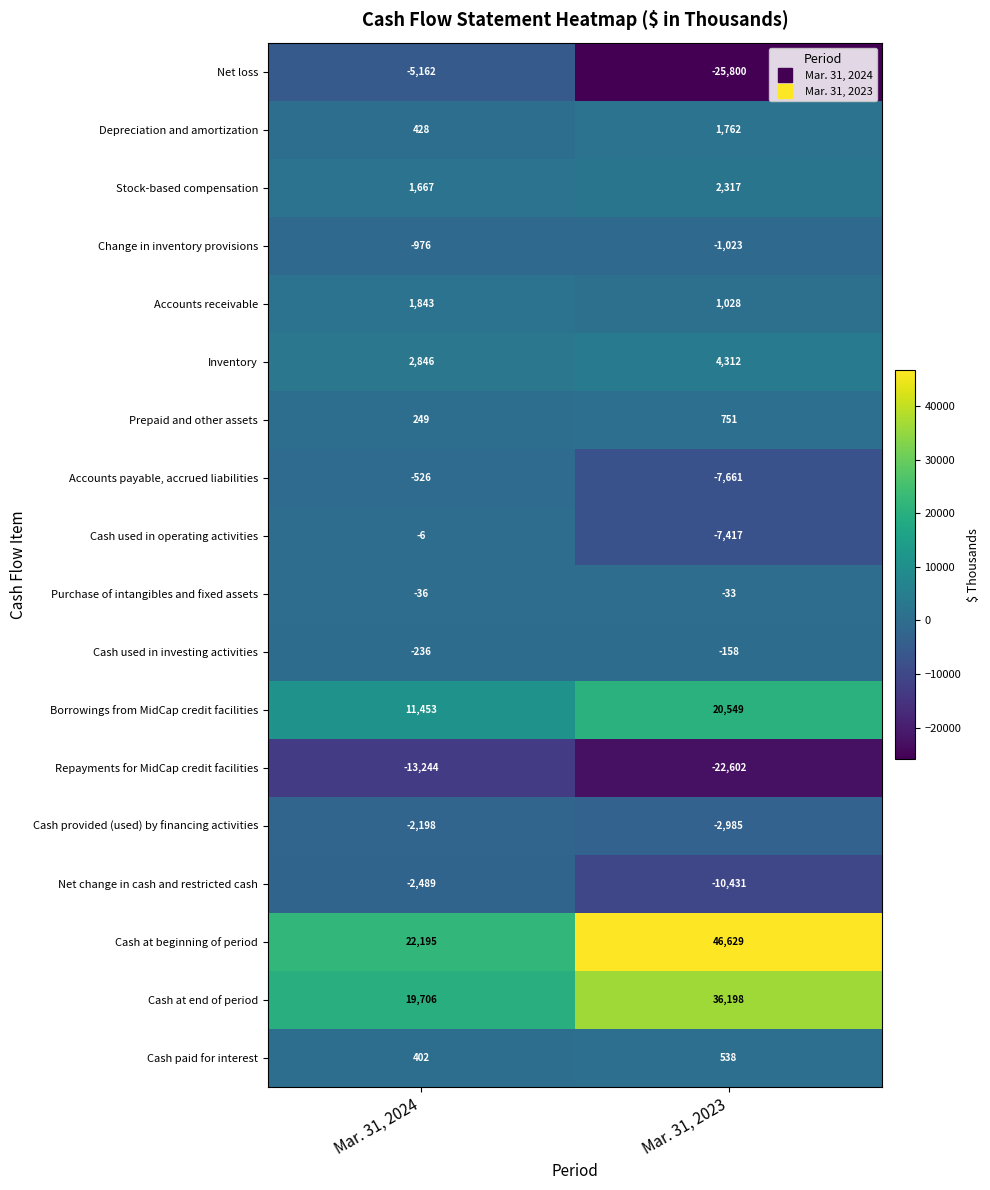

Rank the categories by Cash provided (used) by financing activities value from lowest to highest.

Mar. 31, 2023, Mar. 31, 2024